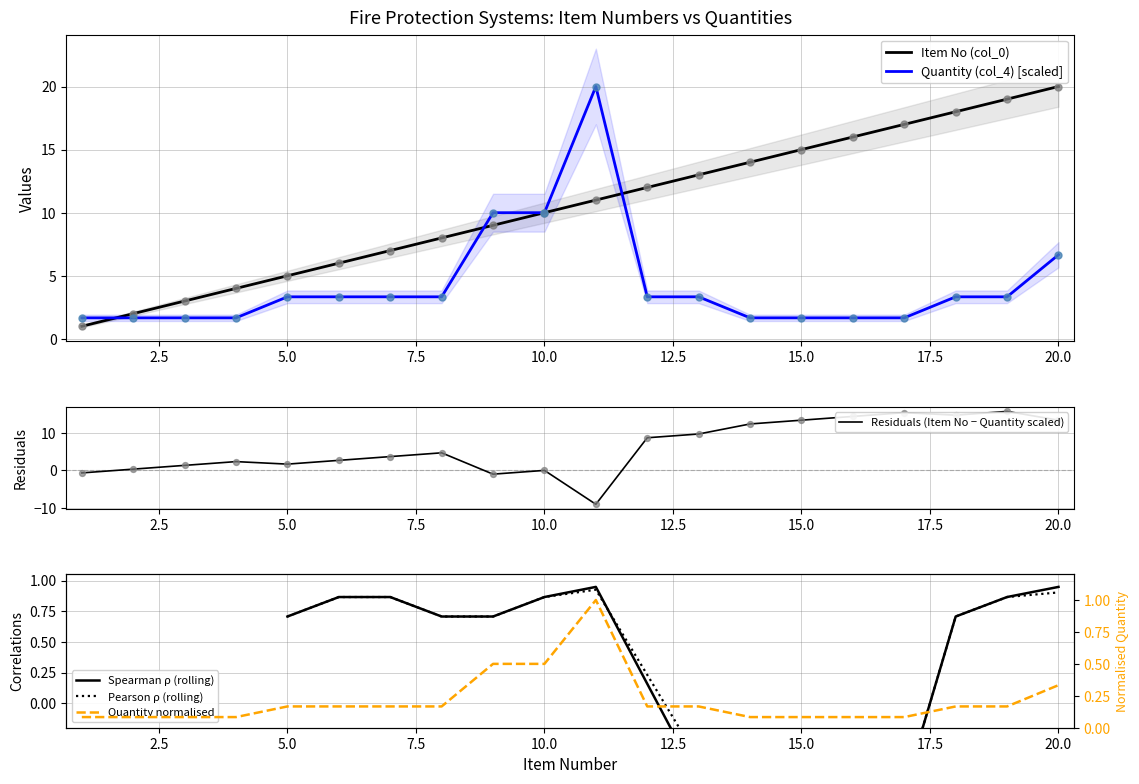

The Item No (col_0) series shows 15.0 at 15.0. True or false?

True